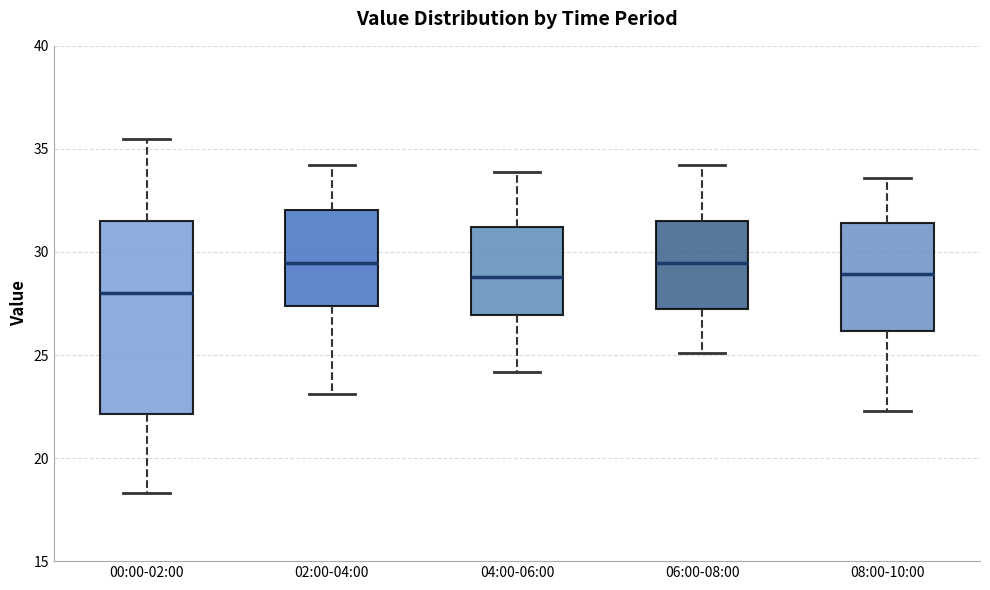

Reading left to right, transcribe this box plot: for each box, give where its median line is, the range the box spans, and where its two whiskers end, as read against the y-axis. The values are not printed on the chart, so give them approximately, as read against the axis.

00:00-02:00: median 28.0, box 22.0 to 31.5, whiskers 18.5 to 35.5
02:00-04:00: median 29.5, box 27.5 to 32.0, whiskers 23.0 to 34.0
04:00-06:00: median 29.0, box 27.0 to 31.0, whiskers 24.0 to 34.0
06:00-08:00: median 29.5, box 27.5 to 31.5, whiskers 25.0 to 34.0
08:00-10:00: median 29.0, box 26.0 to 31.5, whiskers 22.5 to 33.5